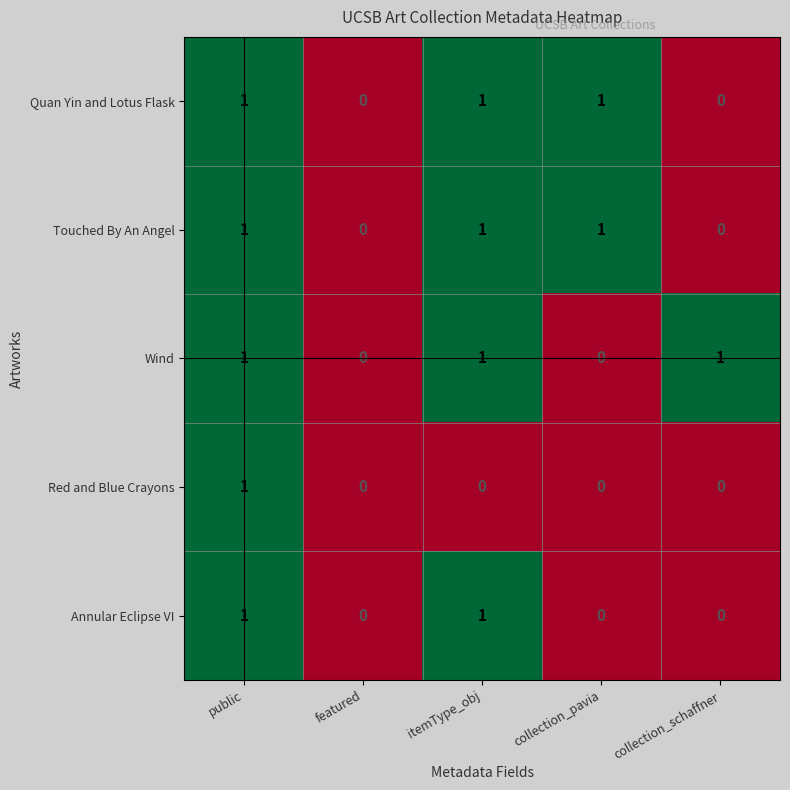

Between featured and collection_schaffner, which series saw the biggest shift?

Wind